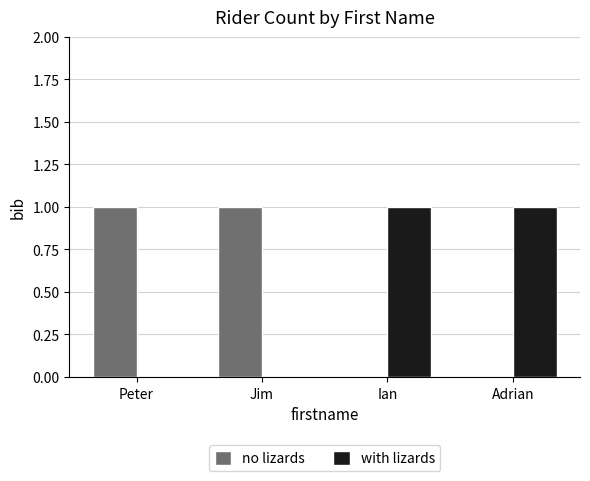

Reading right to left, extract all data points from this chart.

no lizards: Adrian=0	Ian=0	Jim=1	Peter=1
with lizards: Adrian=1	Ian=1	Jim=0	Peter=0